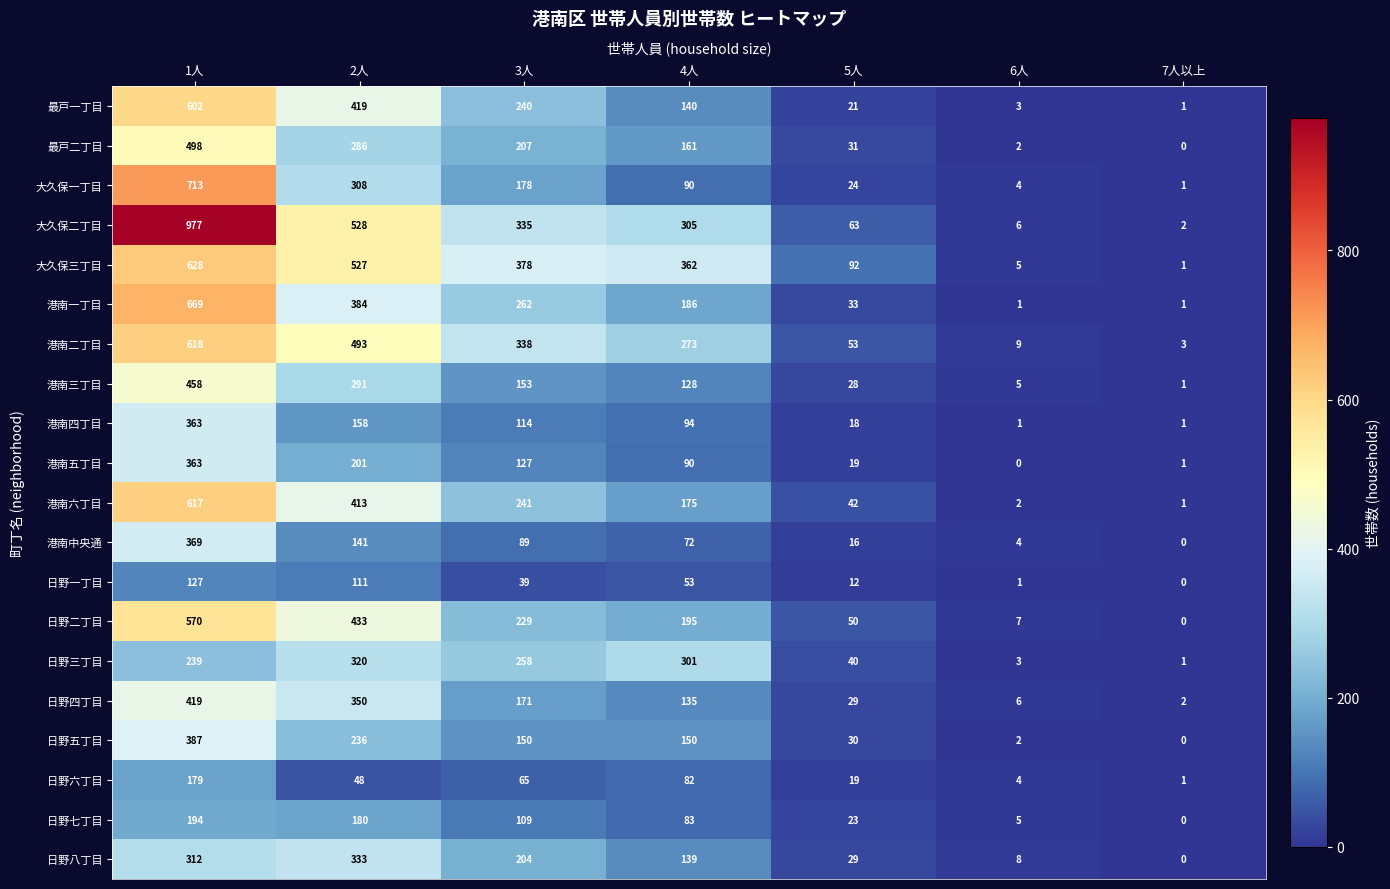

Is the value of 港南三丁目 at 6人 greater than the value of 港南中央通 at 3人?

No